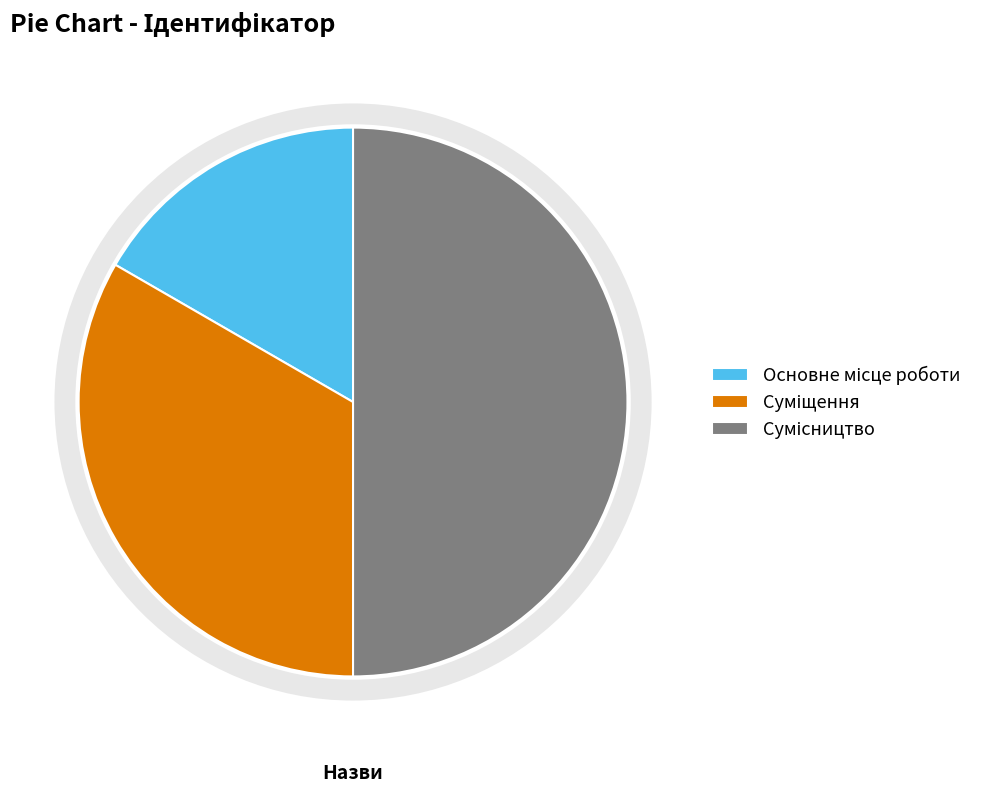

To the nearest percent, what is the difference between the Сумісництво and Суміщення slice percentages?

17%